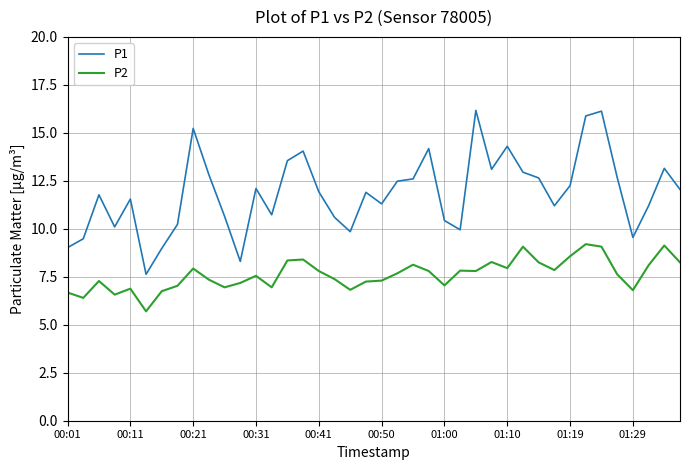

What is the maximum value for P2?

9.2